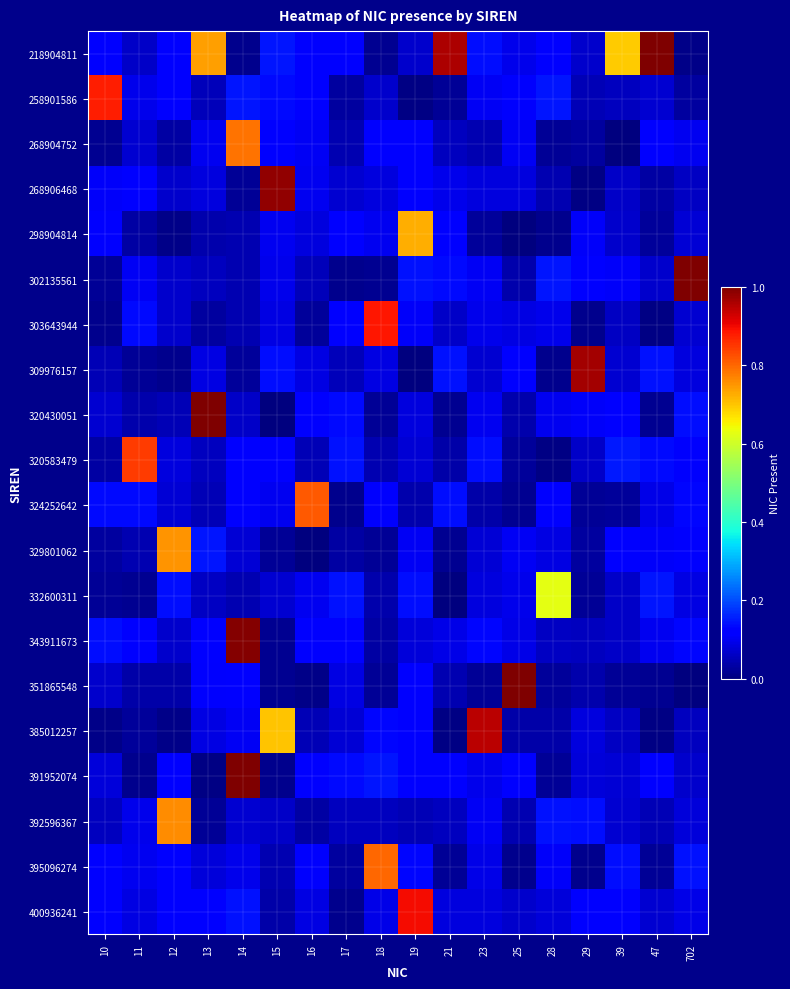

At which category is the sum across all series the highest?

14